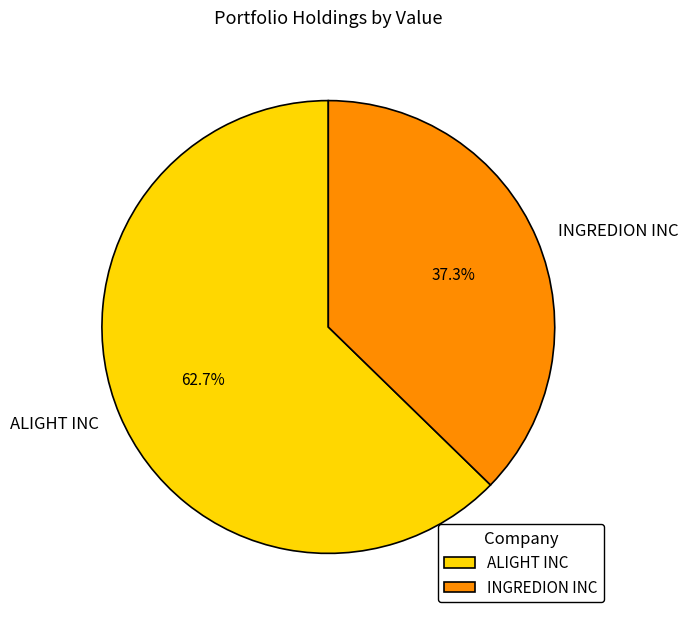

The ALIGHT INC slice represents 63% of the pie. True or false?

True